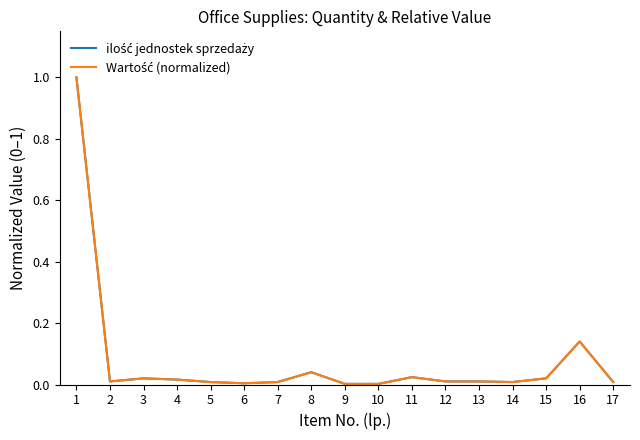

The Wartość (normalized) series shows 0.0 at 5. True or false?

True